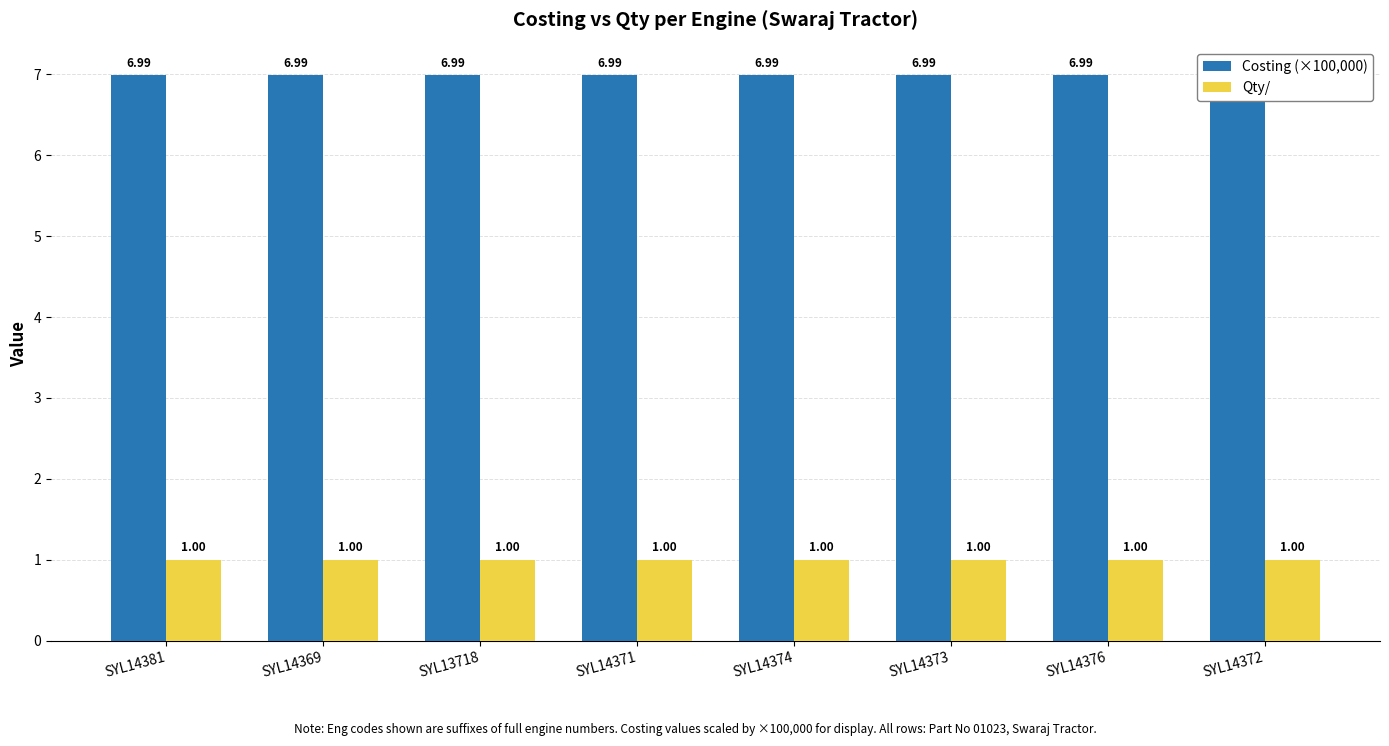

Rank the series at SYL14373 from lowest to highest value.

Qty/, Costing (×100,000)